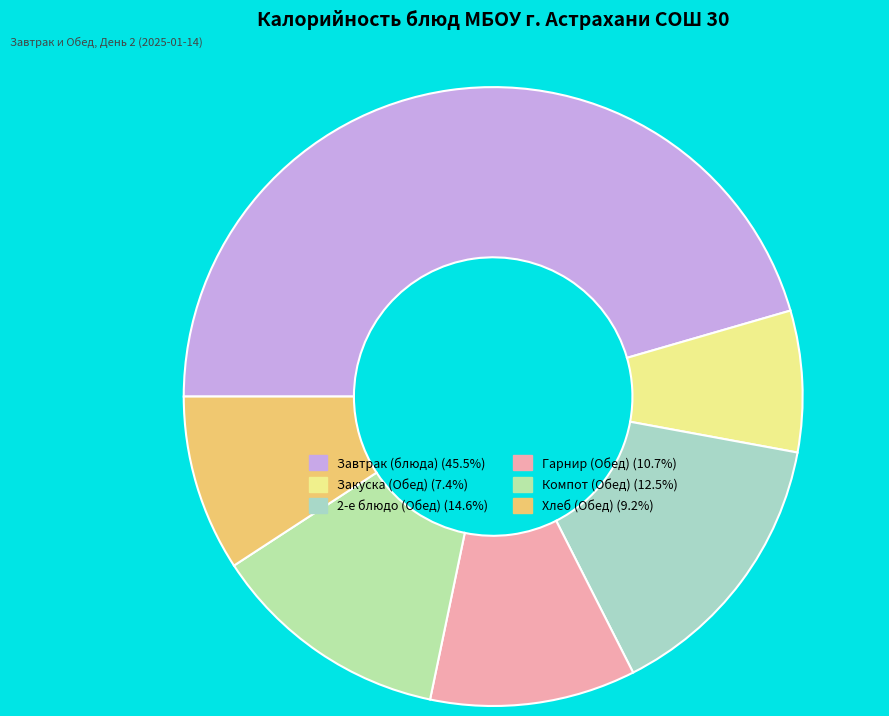

How many segments does this pie chart have?

6